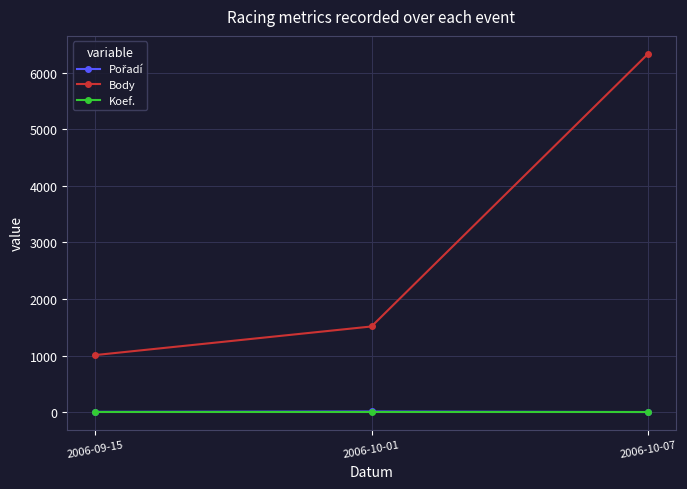

What is the label of the 1st point from the left?

2006-09-15